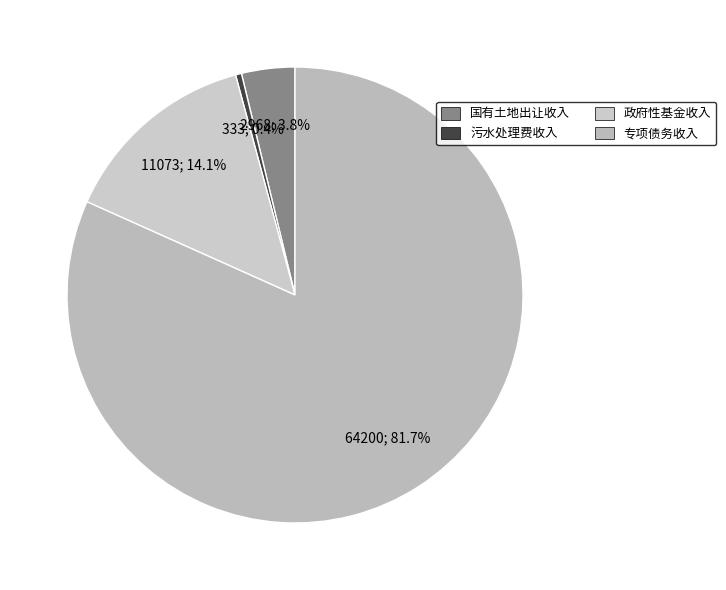

Rank the categories by value from highest to lowest.

地方政府专项债务收入, 政府性基金预算收入, 七、国有土地使用权出让收入, 十四、污水处理费收入